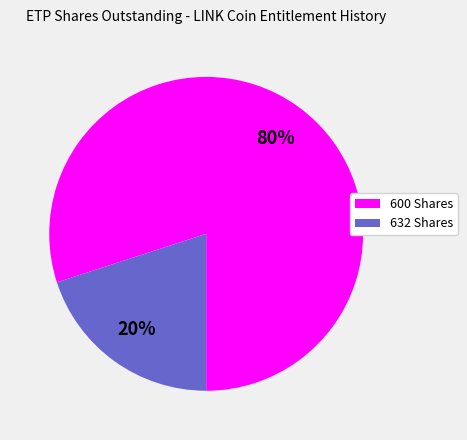

How many slices are in this pie chart?

2